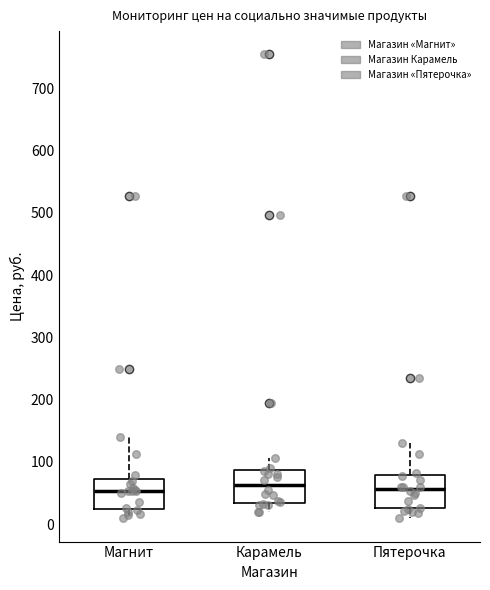

Reading left to right, transcribe this box plot: for each box, give where its median line is, the range the box spans, and where its two whiskers end, as read against the y-axis. The values are not printed on the chart, so give them approximately, as read against the axis.

Магнит: median 50, box 20 to 70, whiskers 10 to 140
Карамель: median 60, box 30 to 90, whiskers 20 to 110
Пятерочка: median 60, box 30 to 80, whiskers 10 to 130